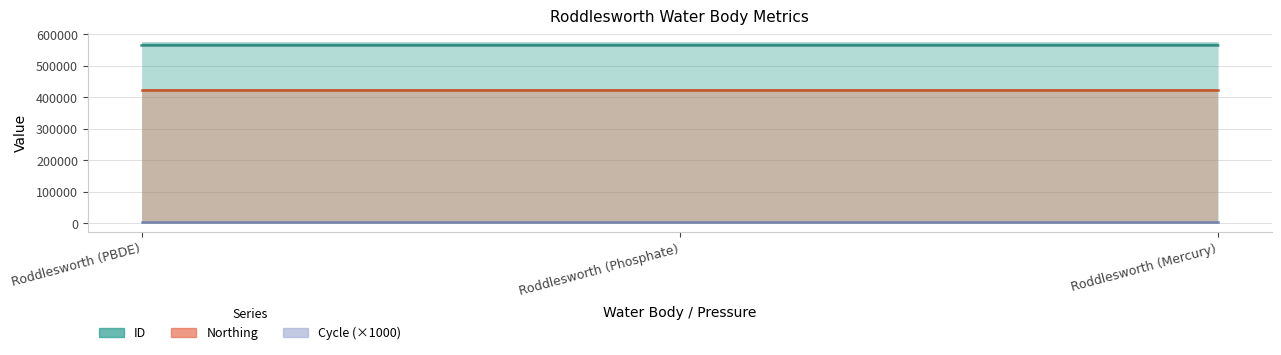

Between Roddlesworth (Mercury) and Roddlesworth (PBDE), which is larger?

Roddlesworth (PBDE)